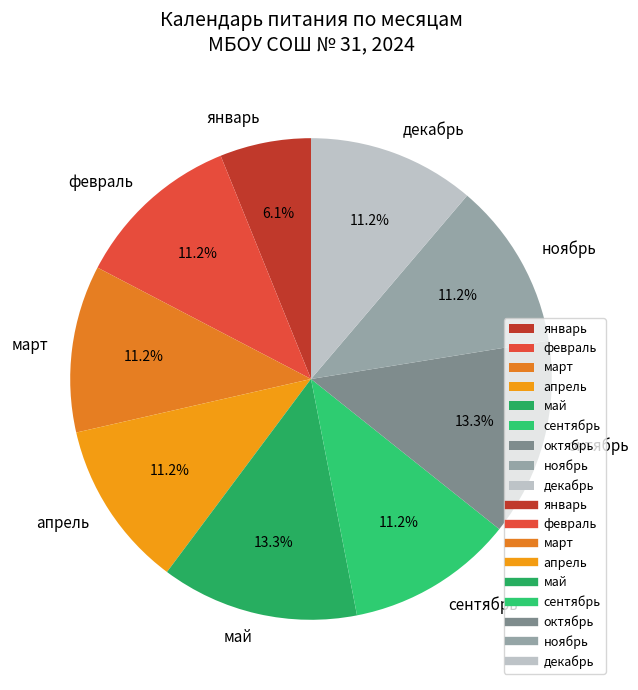

How much of the chart is everything except февраль?

88.8%